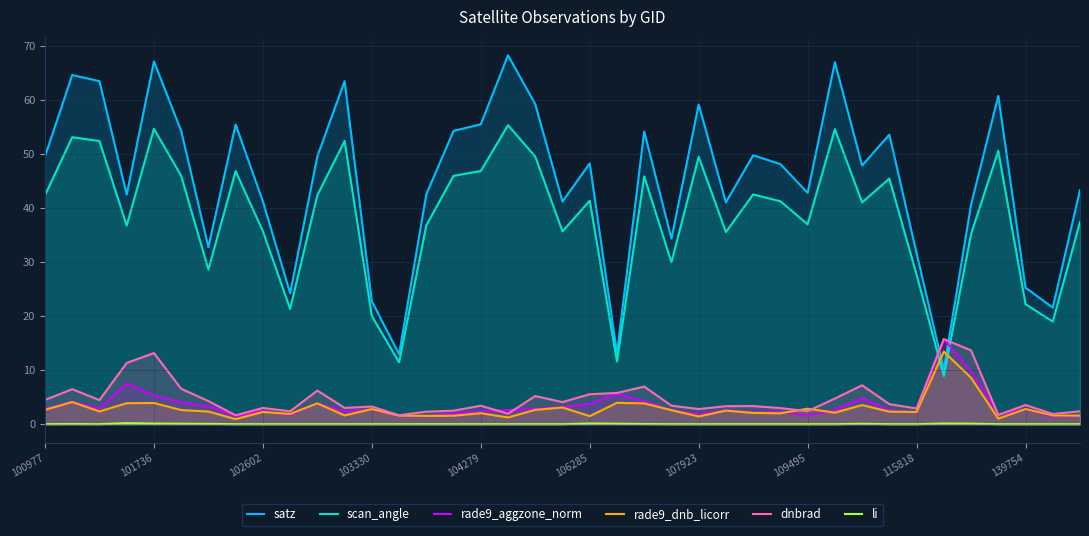

The value of dnbrad at 101736 is 5.2. True or false?

False